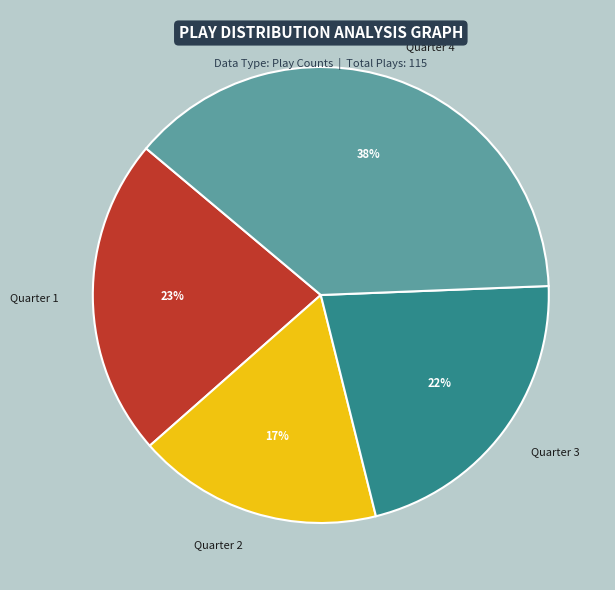

Does any single category account for the majority?

No